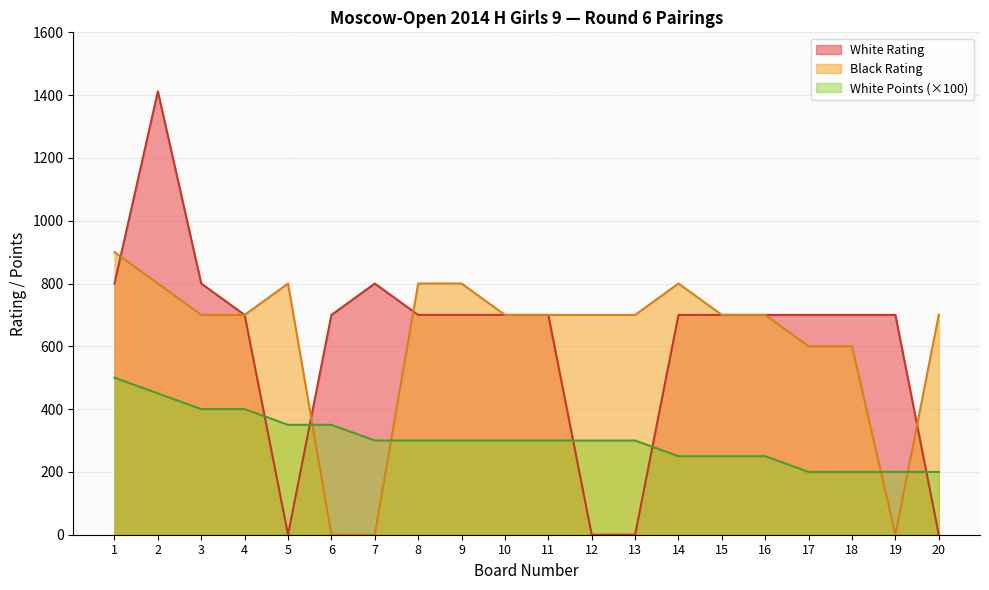

How many intersections are there between White Rating and Black Rating?

4